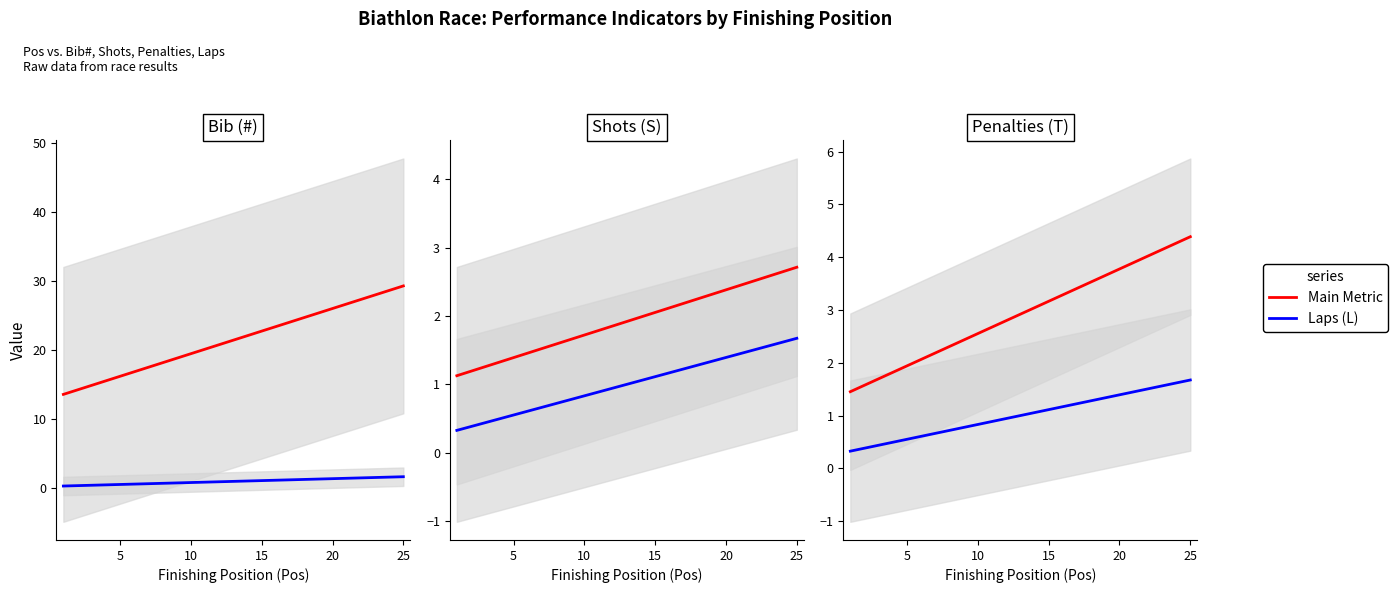

What is the lowest value of the Bib (#) series?

13.6